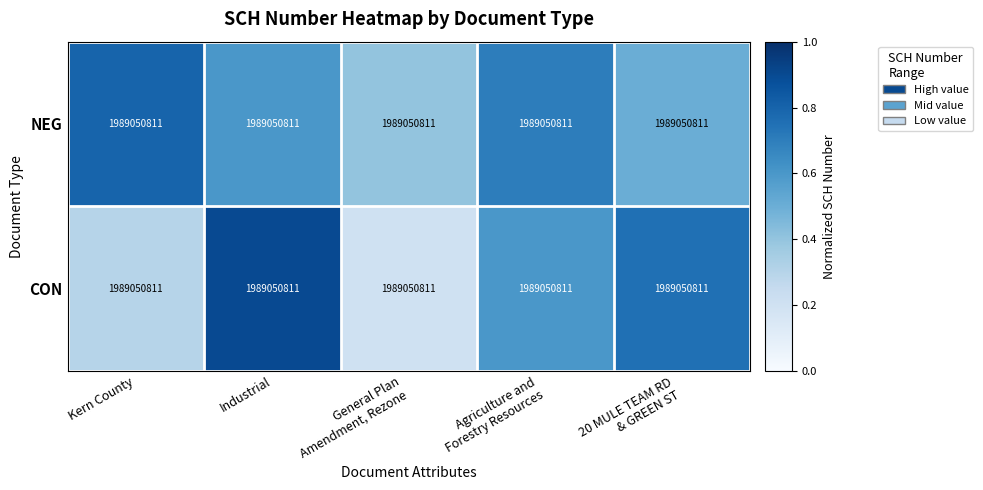

How many NEG values are between 0 and 1?

5